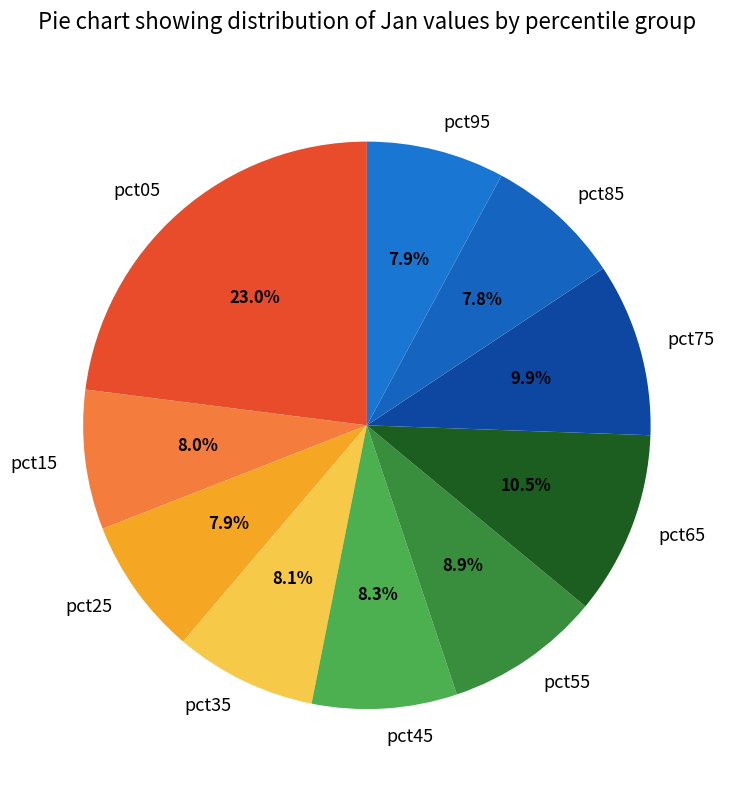

Is there any slice that represents more than half of the pie?

No